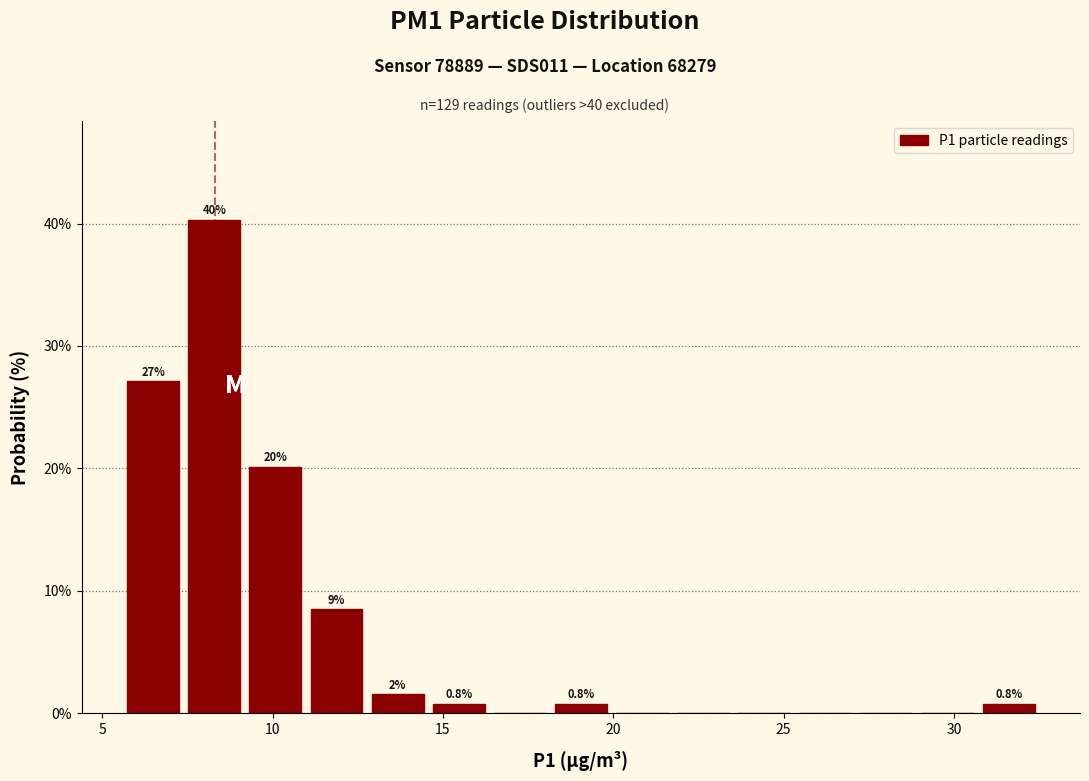

Read against the x-axis, roughly where is the centre of the tallest bar?

8.5